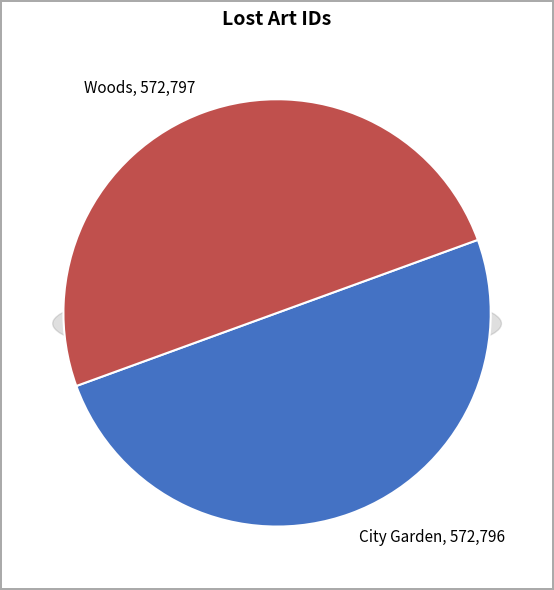

What is the total percentage of Woods and City Garden?

100.0%